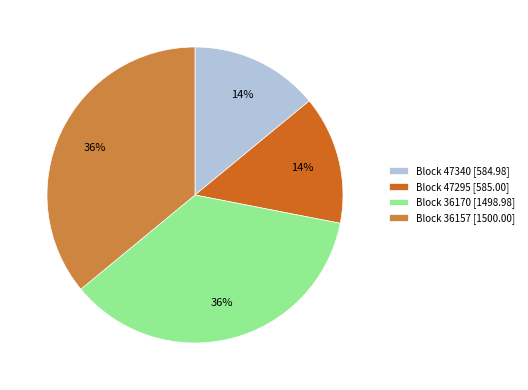

Does any single category account for the majority?

No